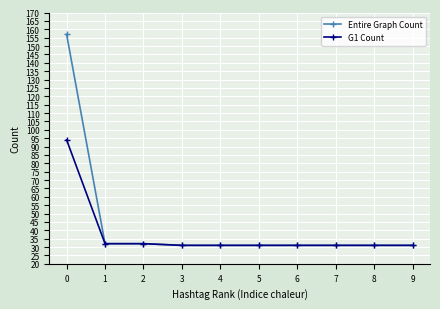

Reading left to right, extract all data points from this chart.

Entire Graph Count: 0=157	1=32	2=32	3=31	4=31	5=31	6=31	7=31	8=31	9=31
G1 Count: 0=94	1=32	2=32	3=31	4=31	5=31	6=31	7=31	8=31	9=31